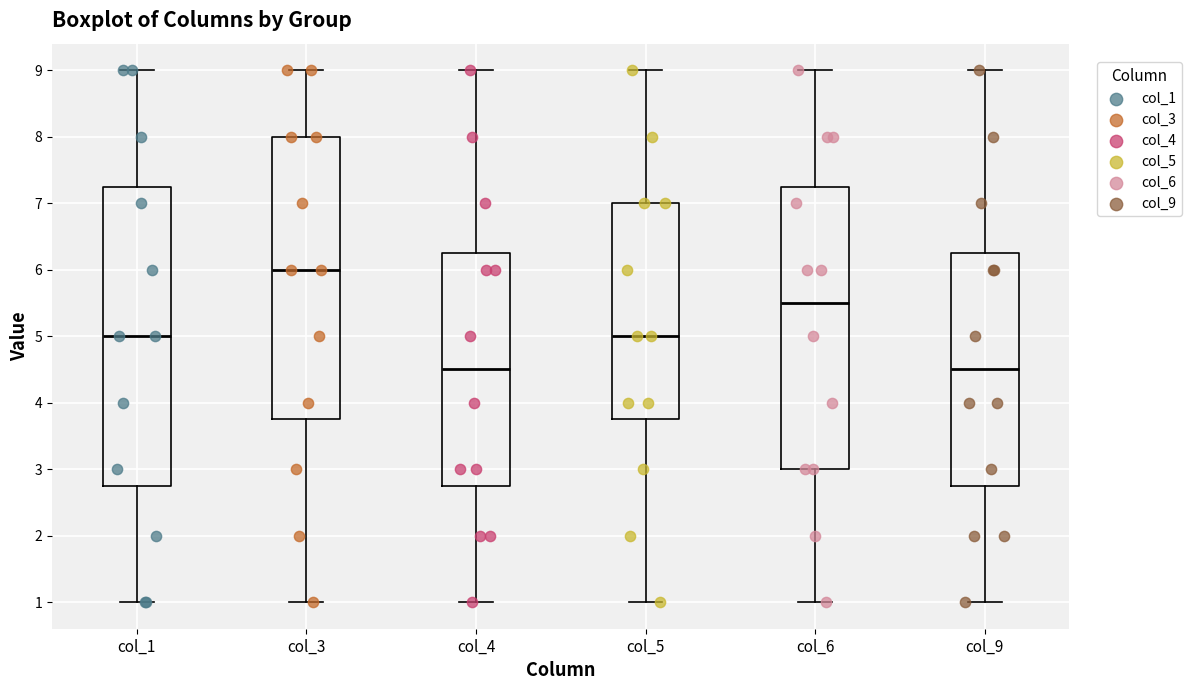

Reading left to right, transcribe this box plot: for each box, give where its median line is, the range the box spans, and where its two whiskers end, as read against the y-axis. The values are not printed on the chart, so give them approximately, as read against the axis.

col_1: median 5.0, box 2.8 to 7.3, whiskers 1.0 to 9.0
col_3: median 6.0, box 3.8 to 8.0, whiskers 1.0 to 9.0
col_4: median 4.5, box 2.8 to 6.3, whiskers 1.0 to 9.0
col_5: median 5.0, box 3.8 to 7.0, whiskers 1.0 to 9.0
col_6: median 5.5, box 3.0 to 7.3, whiskers 1.0 to 9.0
col_9: median 4.5, box 2.8 to 6.3, whiskers 1.0 to 9.0